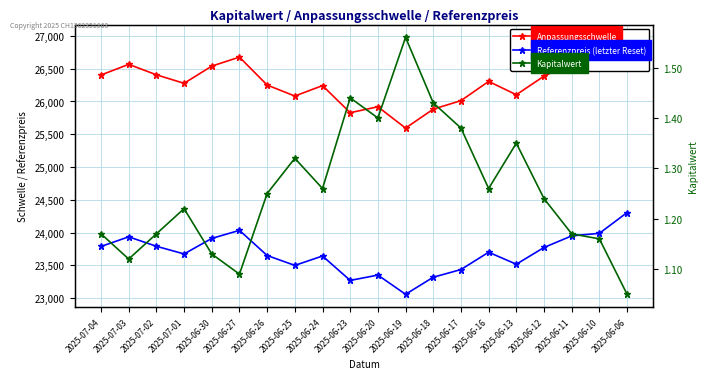

Between 2025-06-13 and 2025-06-20, which is larger?

2025-06-13